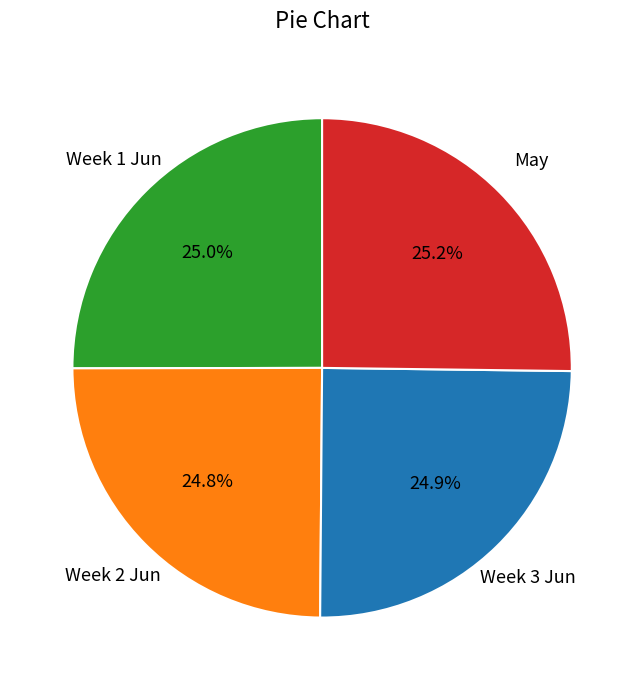

How many segments does this pie chart have?

4